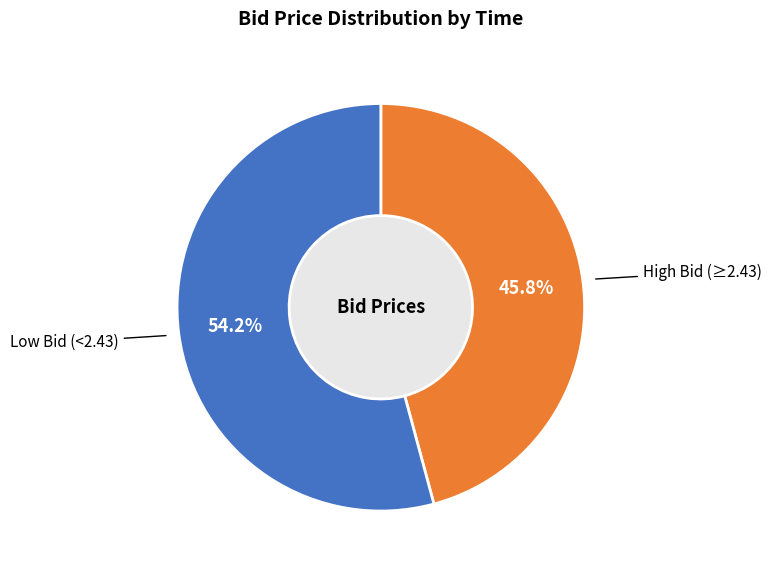

Does any single category account for the majority?

Yes